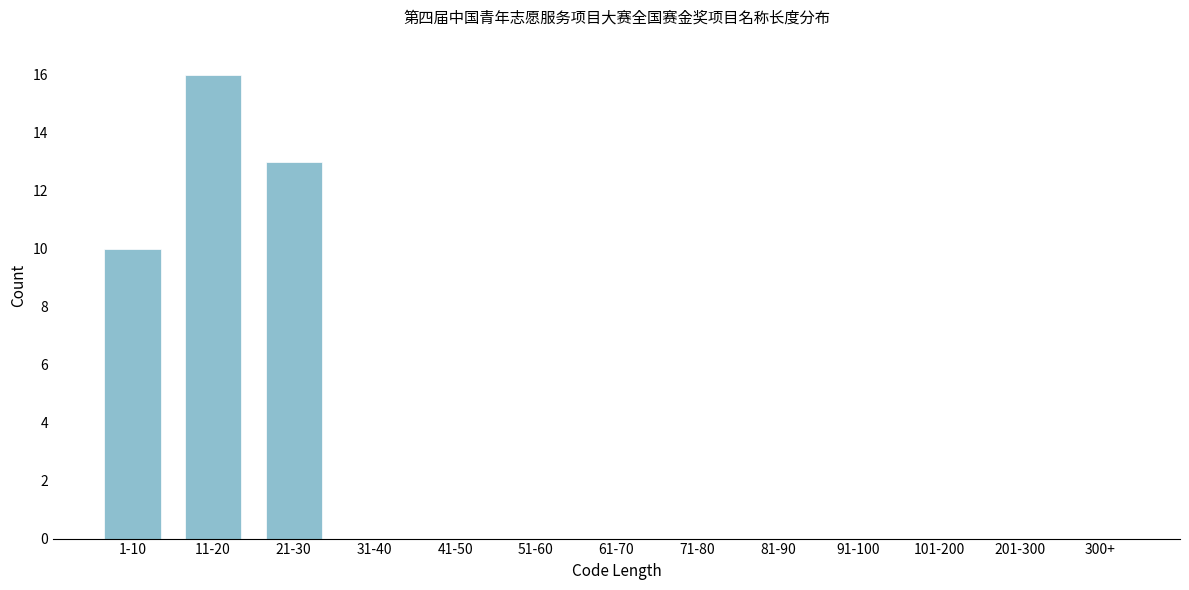

Reading right to left, what are all the values shown in this chart?

300+=0	201-300=0	101-200=0	91-100=0	81-90=0	71-80=0	61-70=0	51-60=0	41-50=0	31-40=0	21-30=13	11-20=16	1-10=10